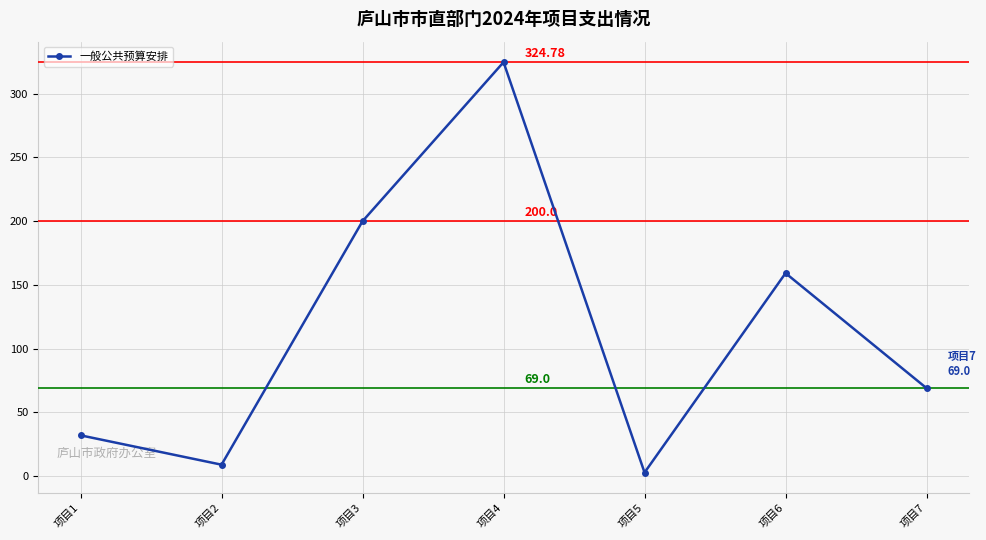

True or false: the data shows 9.0 at 项目2.

True